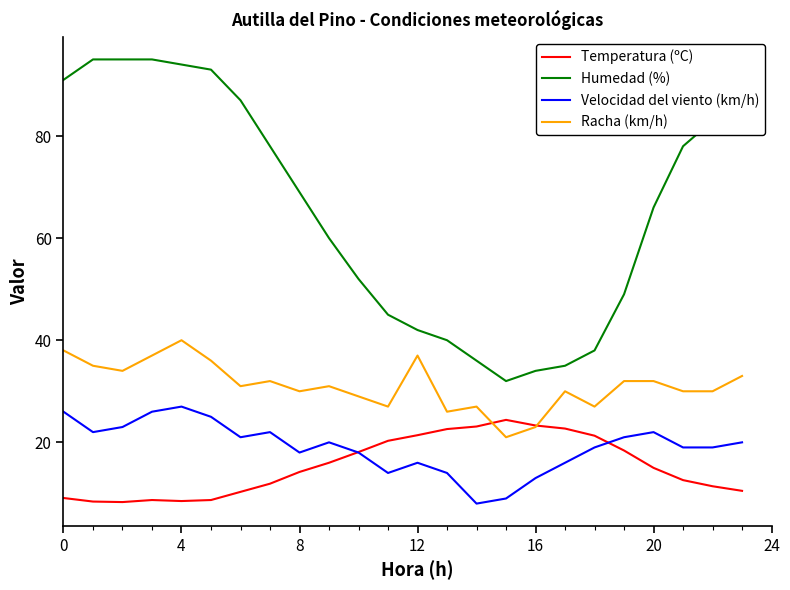

How many series are shown in this chart?

4